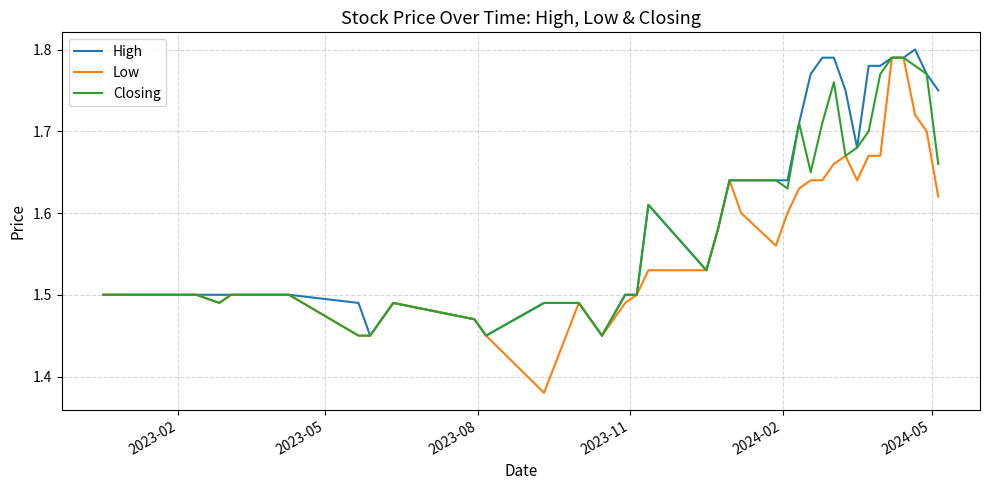

How many categories are shown in the chart?

40